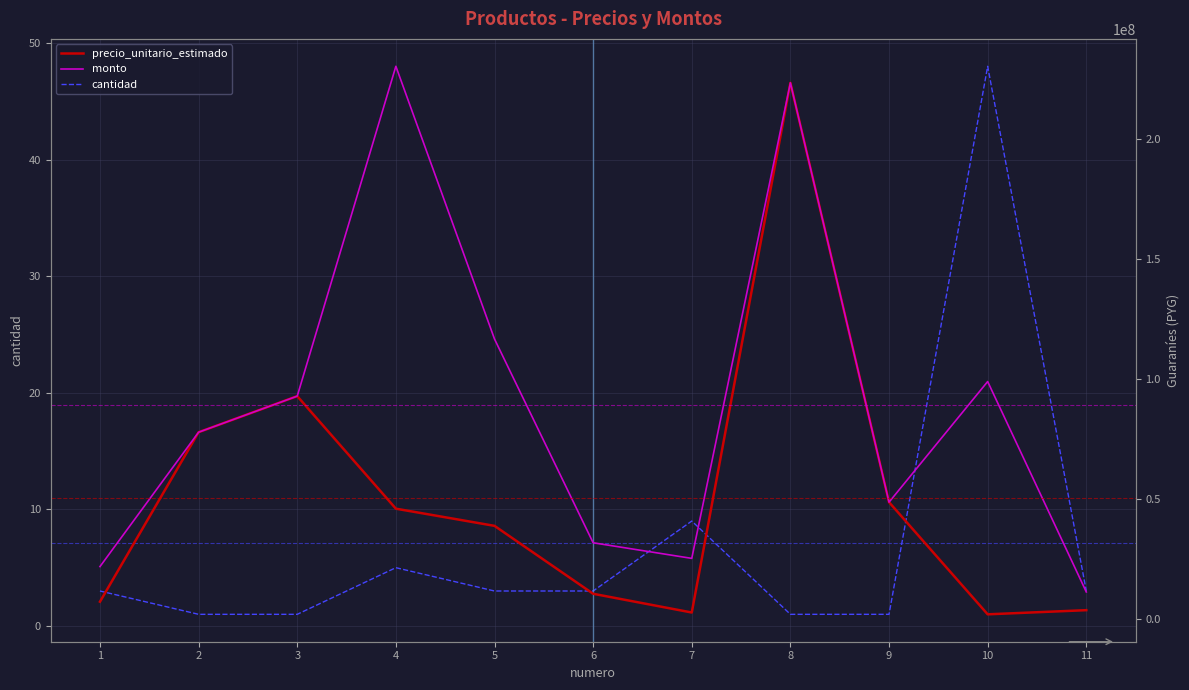

What is the difference between the second highest and minimum values in the precio_unitario_estimado series?

90831686